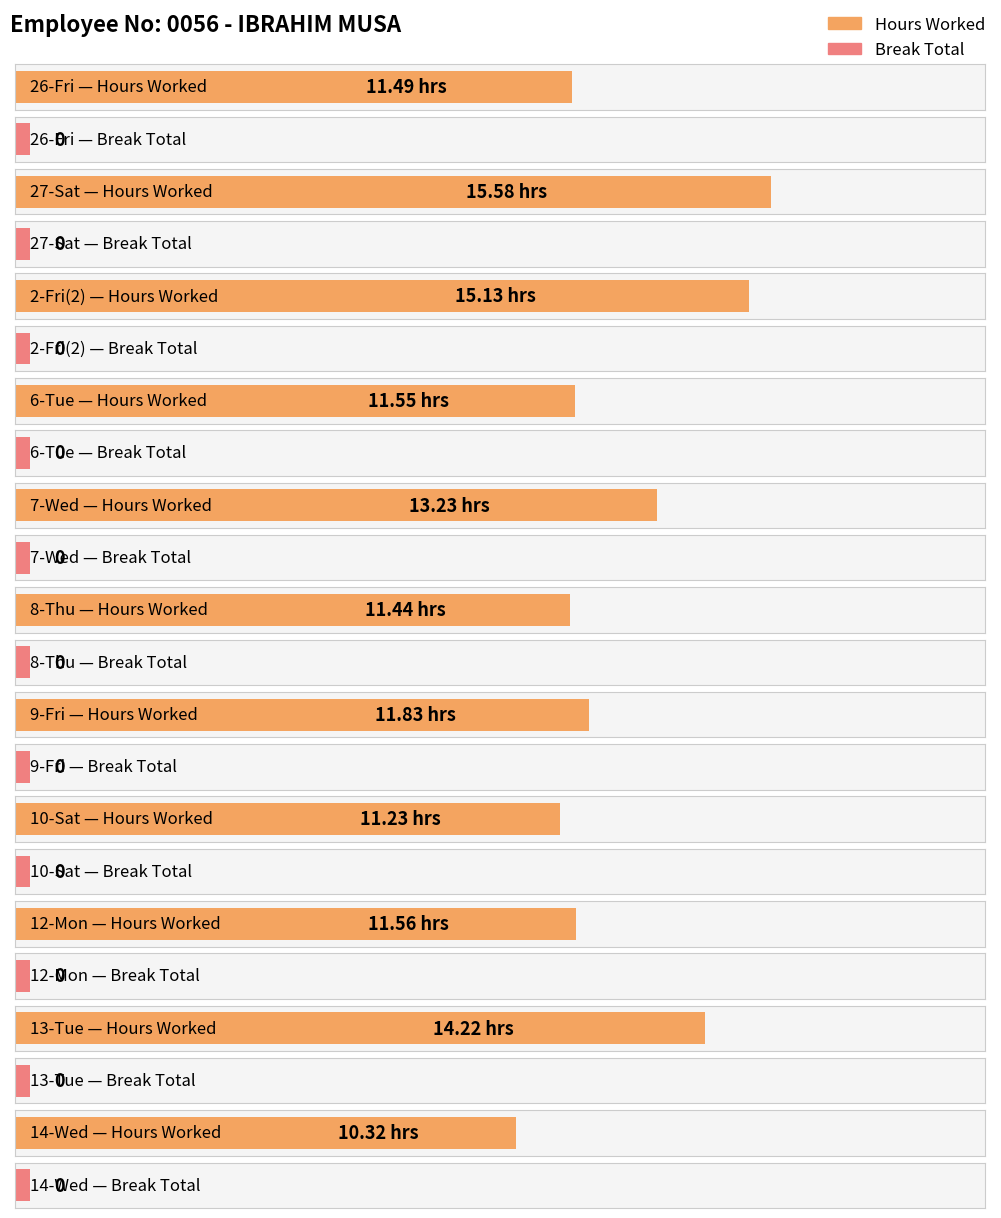

Reading left to right, list all the values displayed in this chart.

OT_hours: 26-Fri=11.5	27-Sat=15.6	2-Fri(2)=15.1	6-Tue=11.6	7-Wed=13.2	8-Thu=11.4	9-Fri=11.8	10-Sat=11.2	12-Mon=11.6	13-Tue=14.2	14-Wed=10.3
Break_total: 26-Fri=0.0	27-Sat=0.0	2-Fri(2)=0.0	6-Tue=0.0	7-Wed=0.0	8-Thu=0.0	9-Fri=0.0	10-Sat=0.0	12-Mon=0.0	13-Tue=0.0	14-Wed=0.0